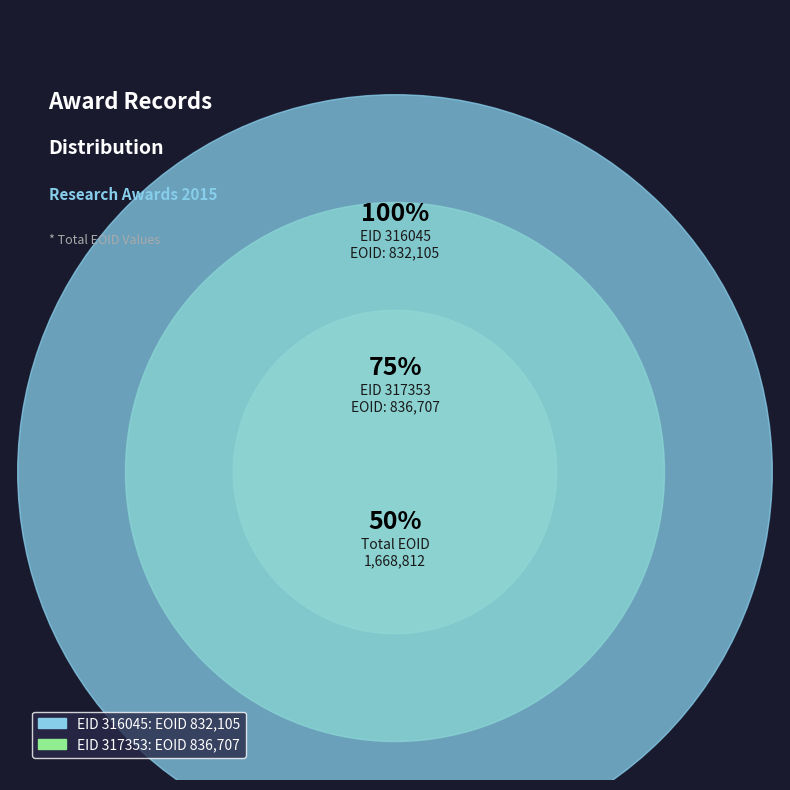

Rank the categories by value from highest to lowest.

317353, 316045